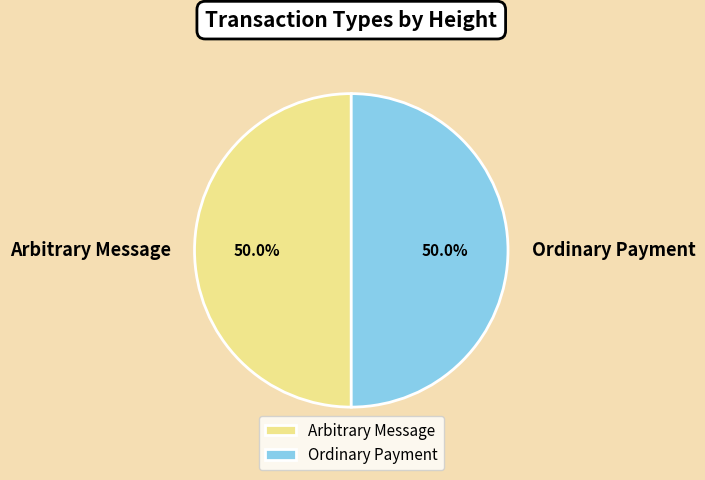

Count the number of slices in the pie.

2